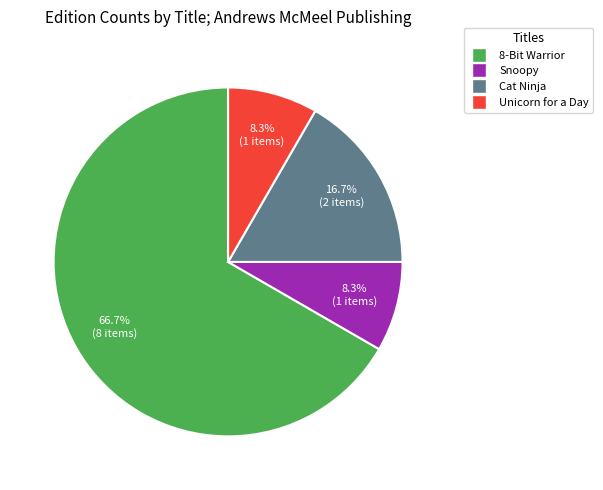

Does any single category account for the majority?

Yes